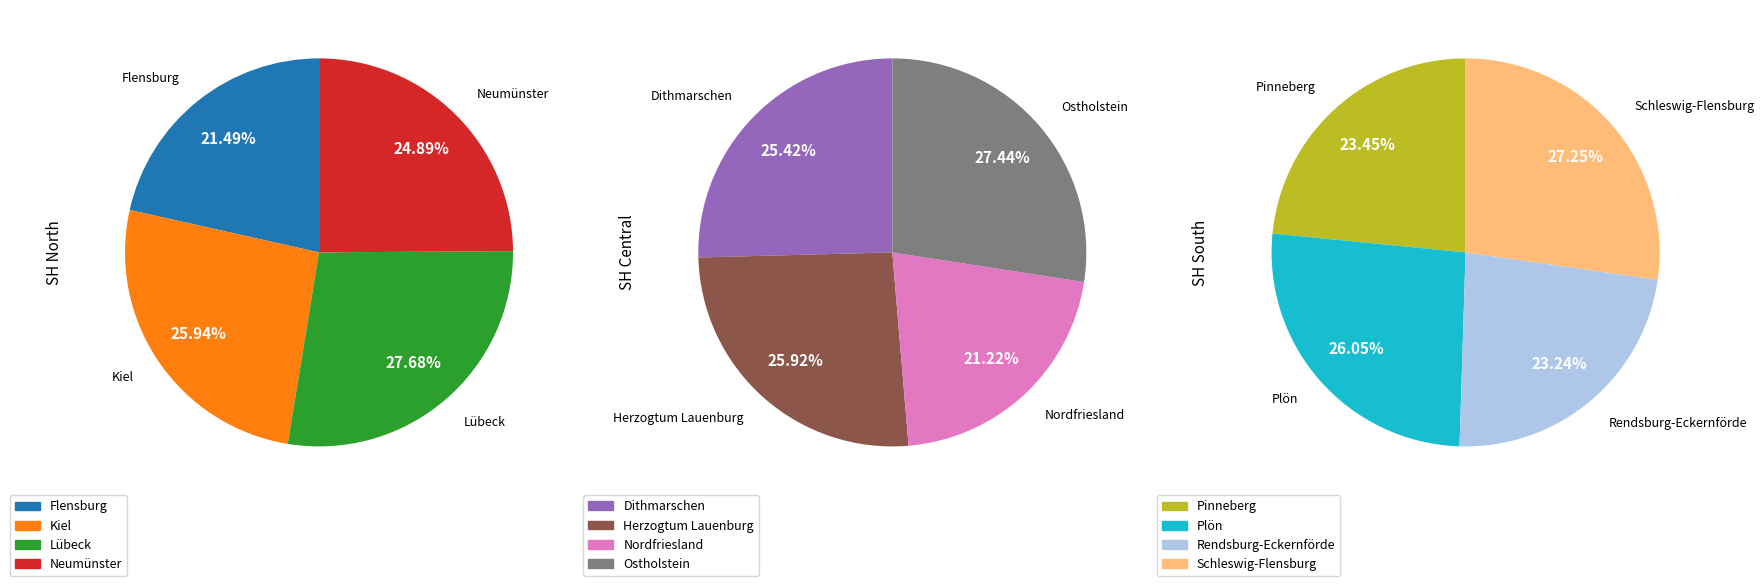

The Flensburg slice represents 1% of the pie. True or false?

False